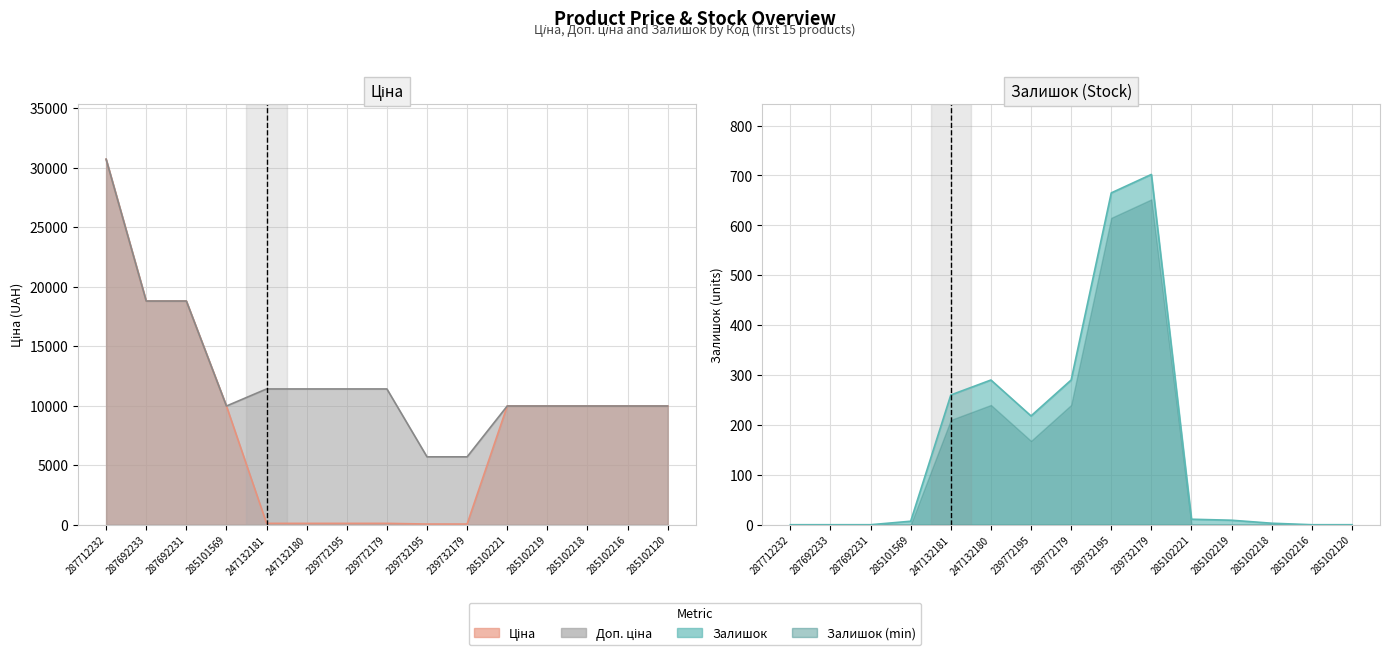

How many interior local valleys does the Залишок series have?

1